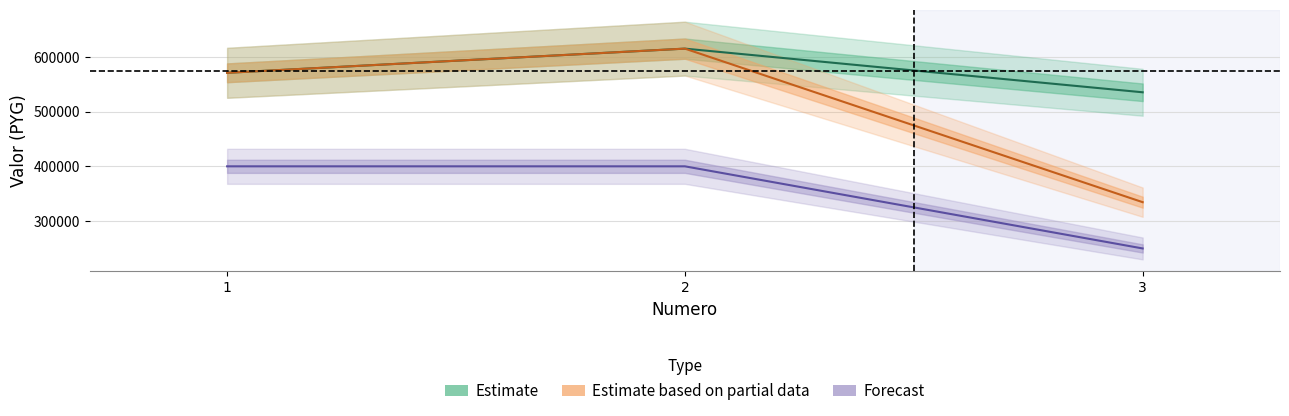

Is it true that Forecast equals 546769.2 at 1?

False